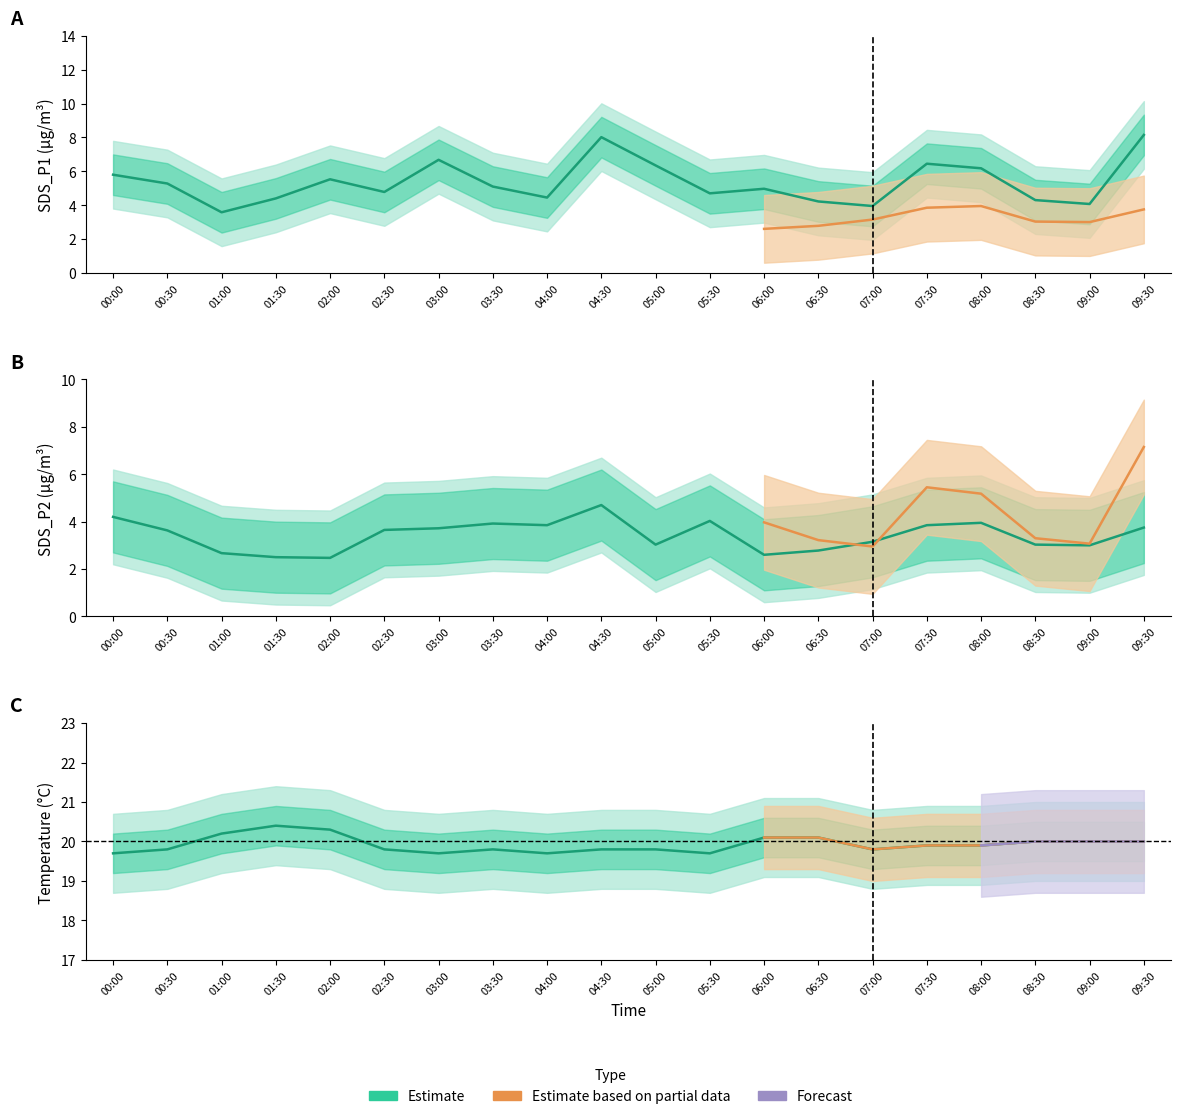

Which label corresponds to the largest value in the chart?

01:30